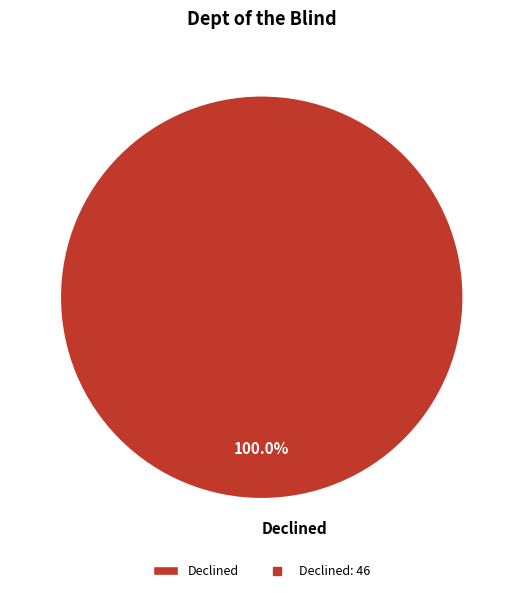

Which slice represents more than half of the pie?

Declined